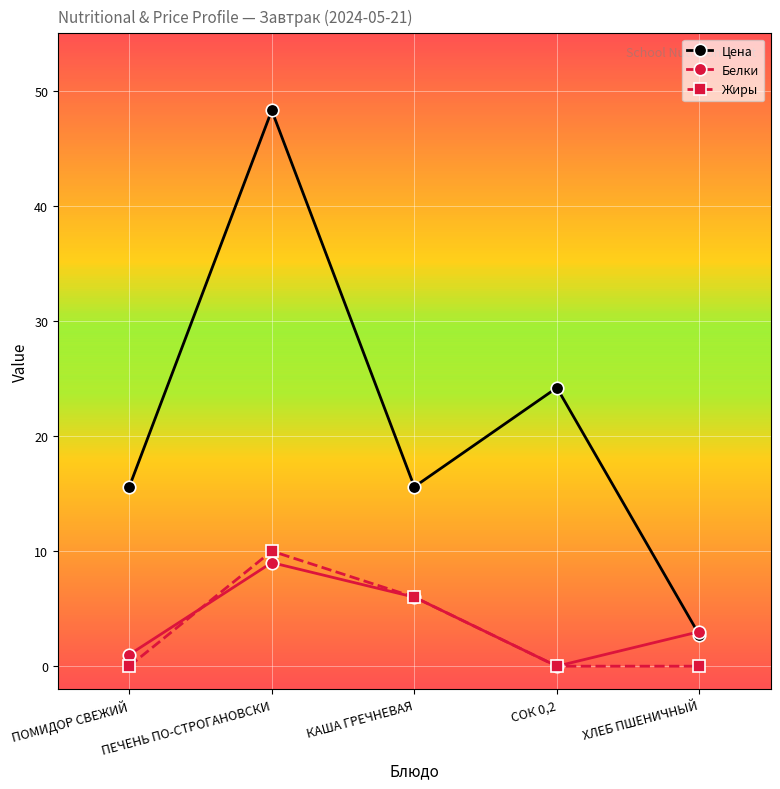

How many values in the Цена series are below 15?

1